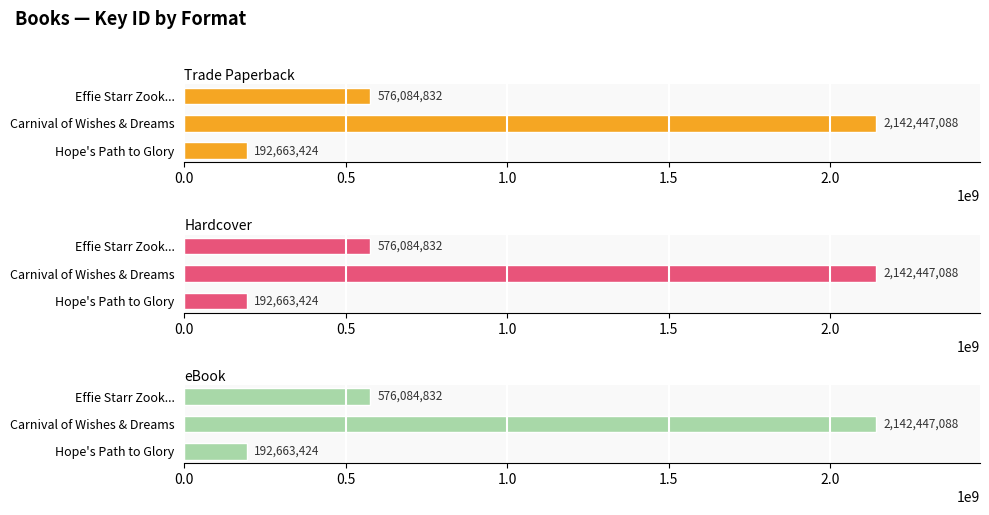

Between Carnival of Wishes & Dreams and Hope's Path to Glory, which is larger?

Carnival of Wishes & Dreams